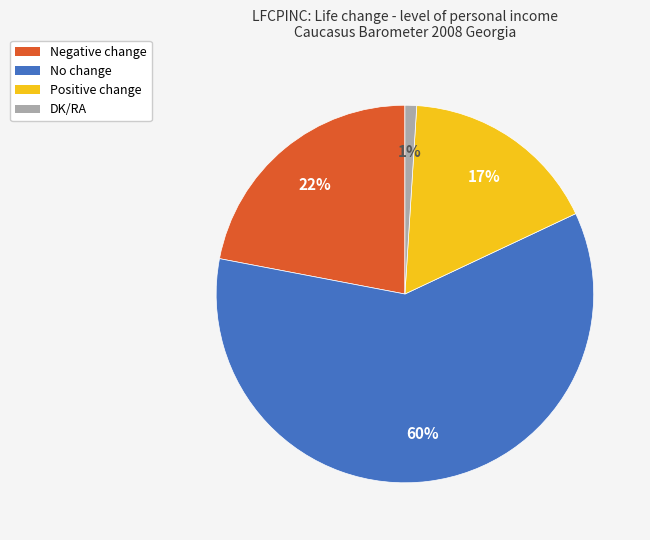

True or false: DK/RA accounts for 10% of the total.

False